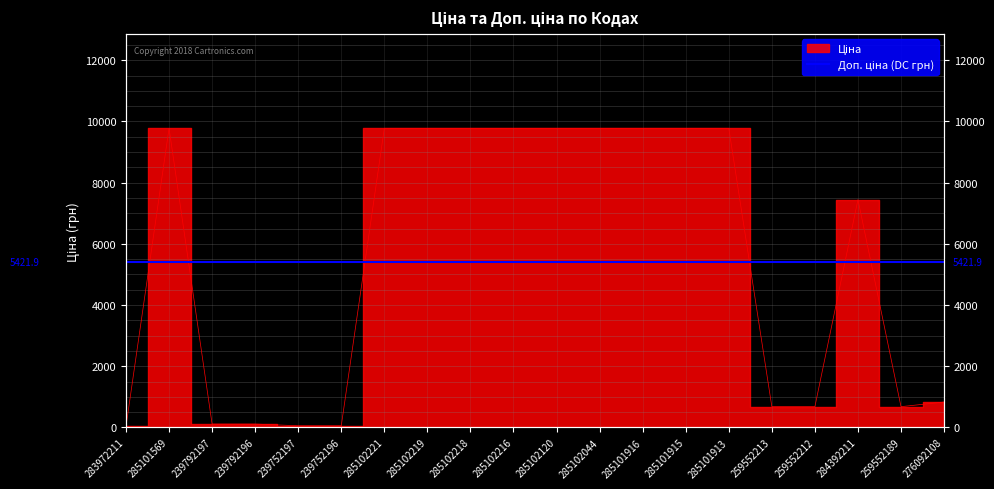

At which category does the chart reach its minimum across all series?

283972211